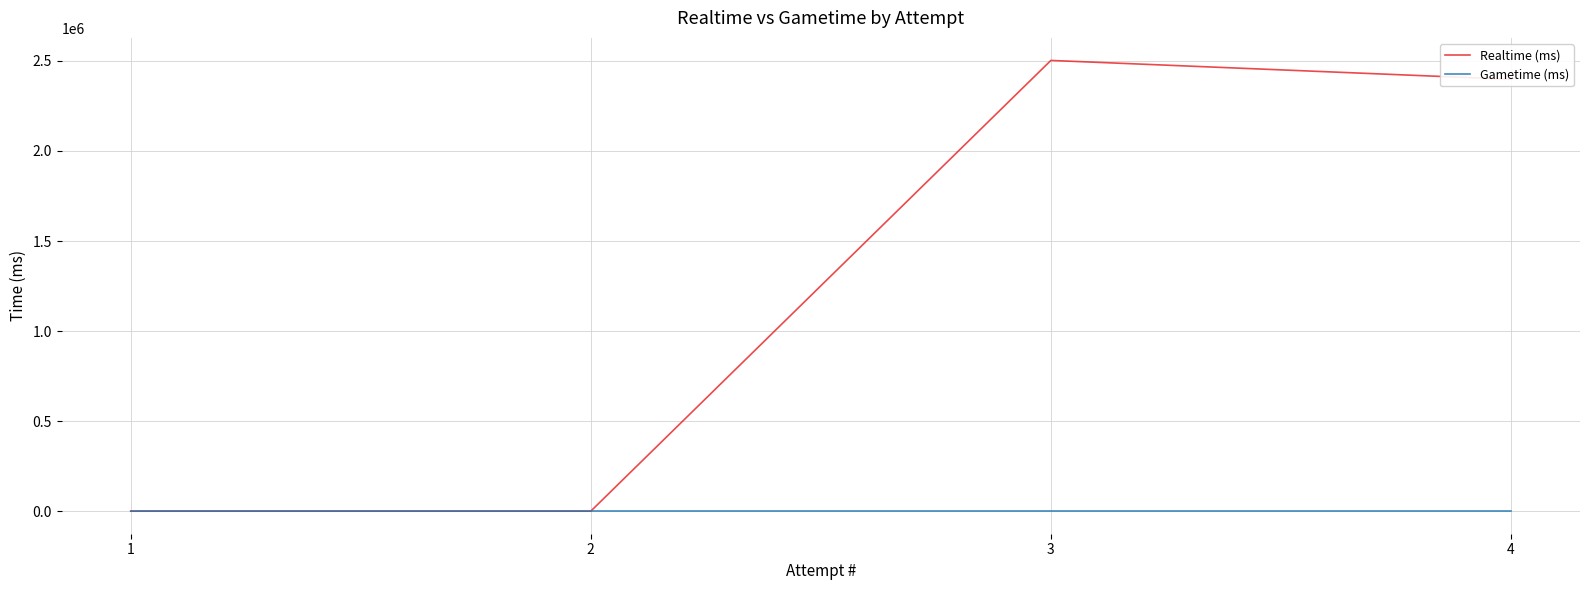

The Realtime (ms) series shows 753151 at 3. True or false?

False